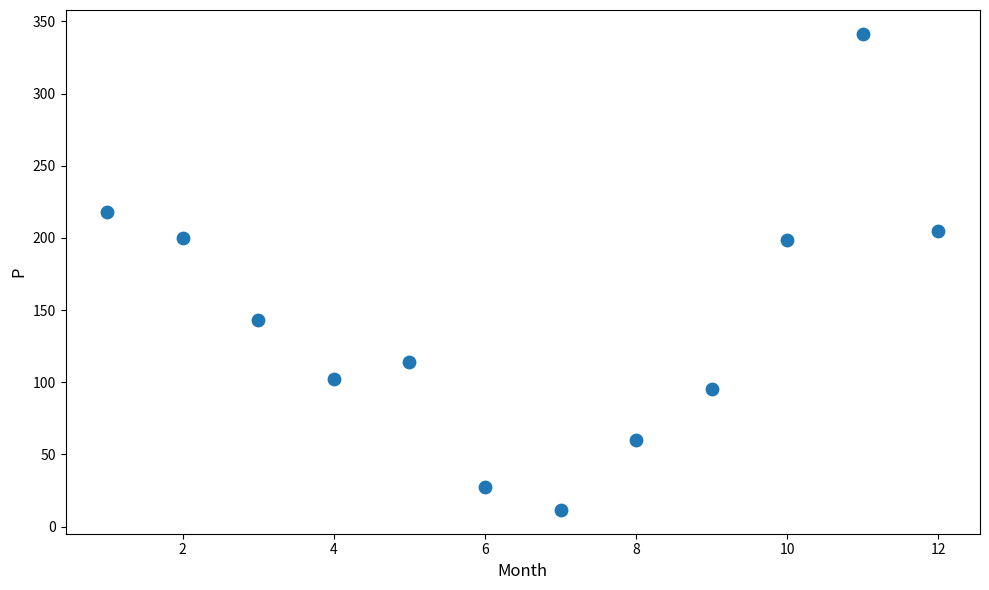

What is the average X value?

6.5